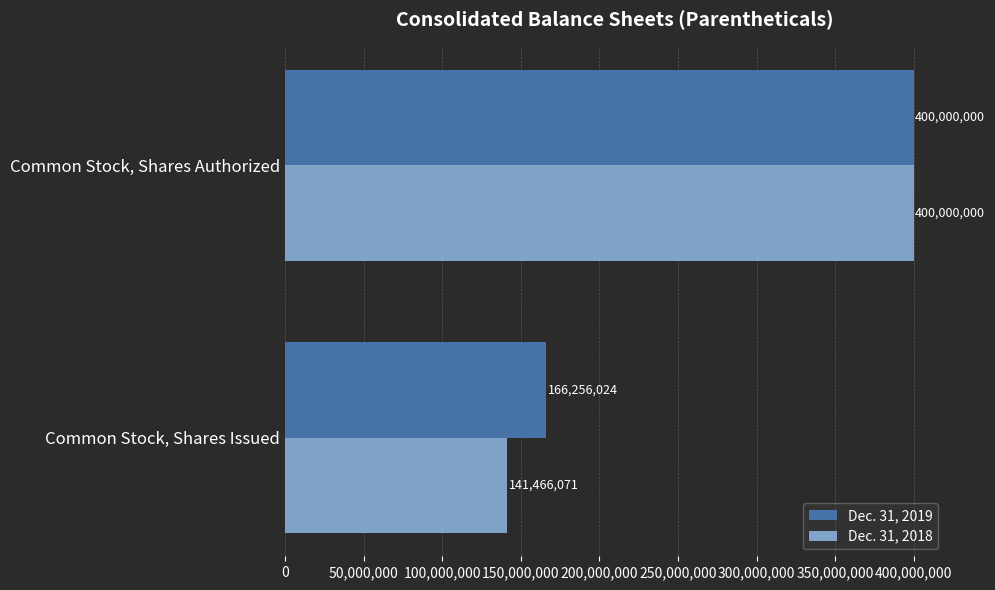

The Dec. 31, 2019 series shows 400000000 at Common Stock, Shares Authorized. True or false?

True